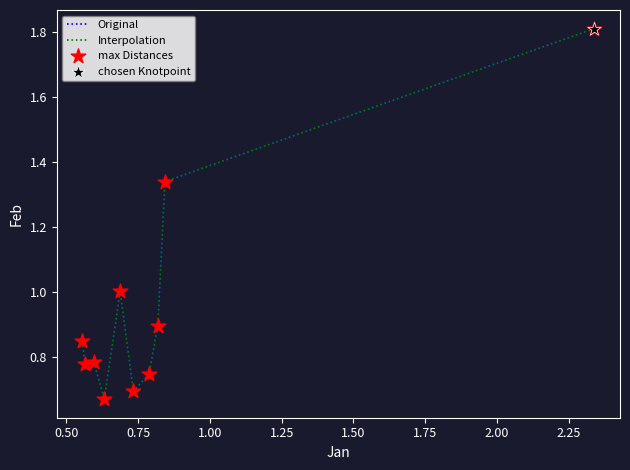

Is this an area chart (filled region under the line)?

No